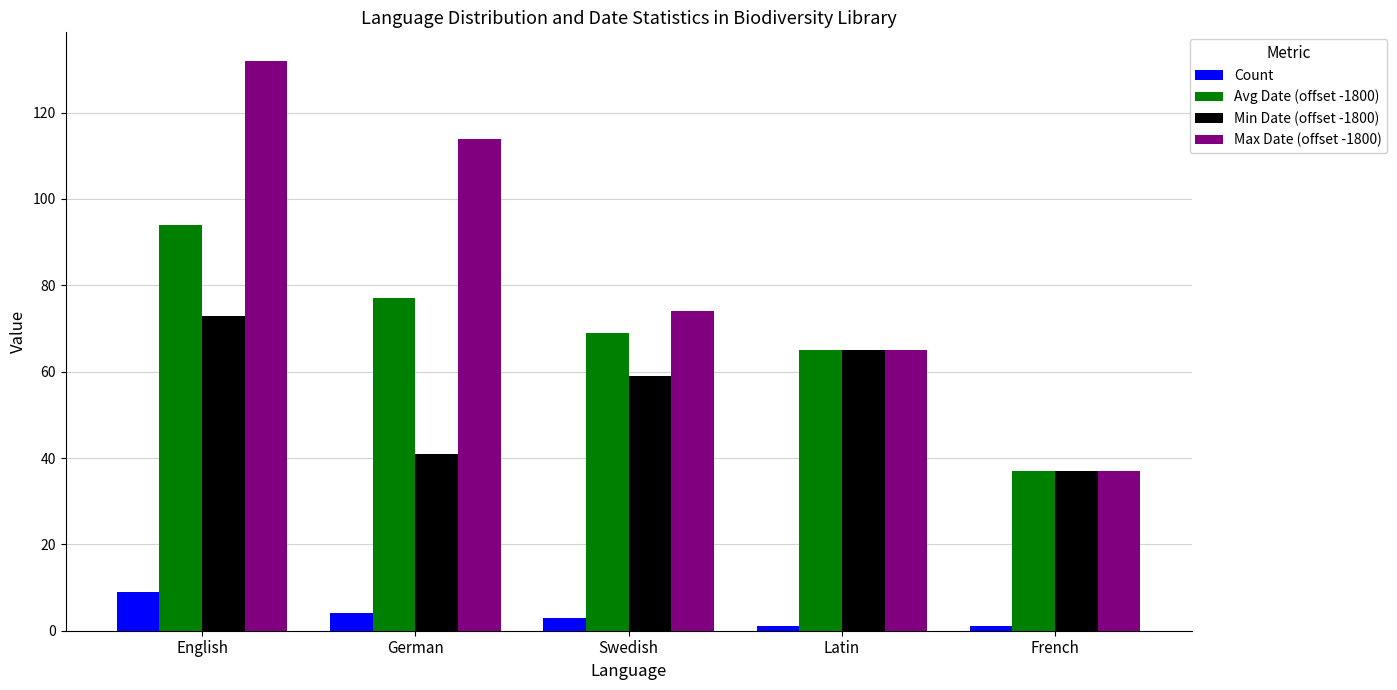

Which series has the widest spread of values?

Max Date (offset -1800)